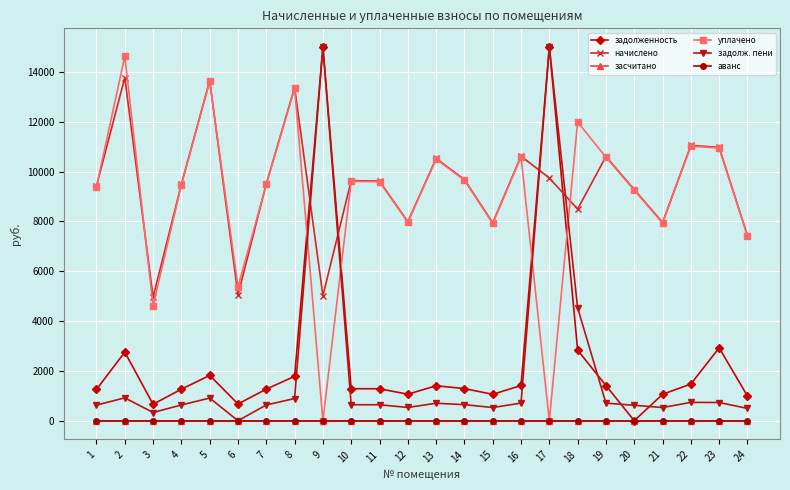

True or false: уплачено and аванс cross at least once.

False